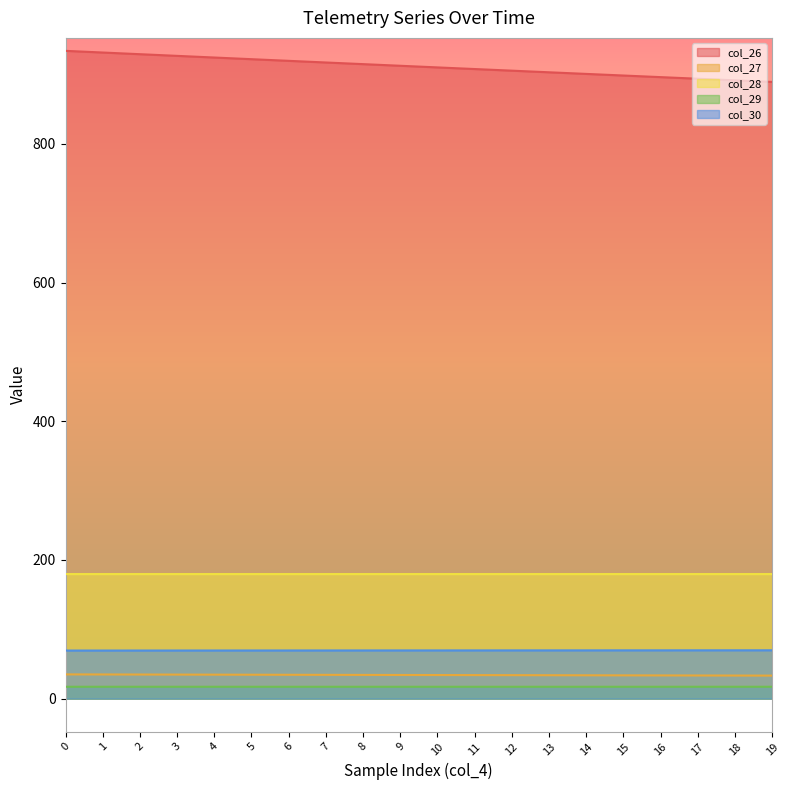

Reading left to right, what are all the values shown in this chart?

col_26: 0=934.3	1=931.9	2=929.5	3=927.1	4=924.7	5=922.3	6=919.9	7=917.5	8=915.2	9=912.8	10=910.5	11=908.1	12=905.8	13=903.4	14=901.1	15=898.8	16=896.4	17=894.1	18=891.8	19=889.5
col_27: 0=35.0	1=34.9	2=34.8	3=34.7	4=34.6	5=34.5	6=34.4	7=34.3	8=34.2	9=34.1	10=34.0	11=34.0	12=33.9	13=33.8	14=33.7	15=33.6	16=33.5	17=33.4	18=33.3	19=33.2
col_28: 0=179.7	1=179.7	2=179.7	3=179.7	4=179.7	5=179.7	6=179.7	7=179.7	8=179.7	9=179.7	10=179.7	11=179.7	12=179.7	13=179.7	14=179.7	15=179.7	16=179.7	17=179.7	18=179.7	19=179.7
col_29: 0=17.1	1=17.1	2=17.1	3=17.1	4=17.1	5=17.1	6=17.1	7=17.1	8=17.1	9=17.1	10=17.1	11=17.1	12=17.1	13=17.1	14=17.1	15=17.1	16=17.1	17=17.1	18=17.1	19=17.1
col_30: 0=69.4	1=69.4	2=69.4	3=69.4	4=69.4	5=69.5	6=69.5	7=69.5	8=69.5	9=69.5	10=69.6	11=69.6	12=69.6	13=69.6	14=69.6	15=69.7	16=69.7	17=69.7	18=69.7	19=69.7